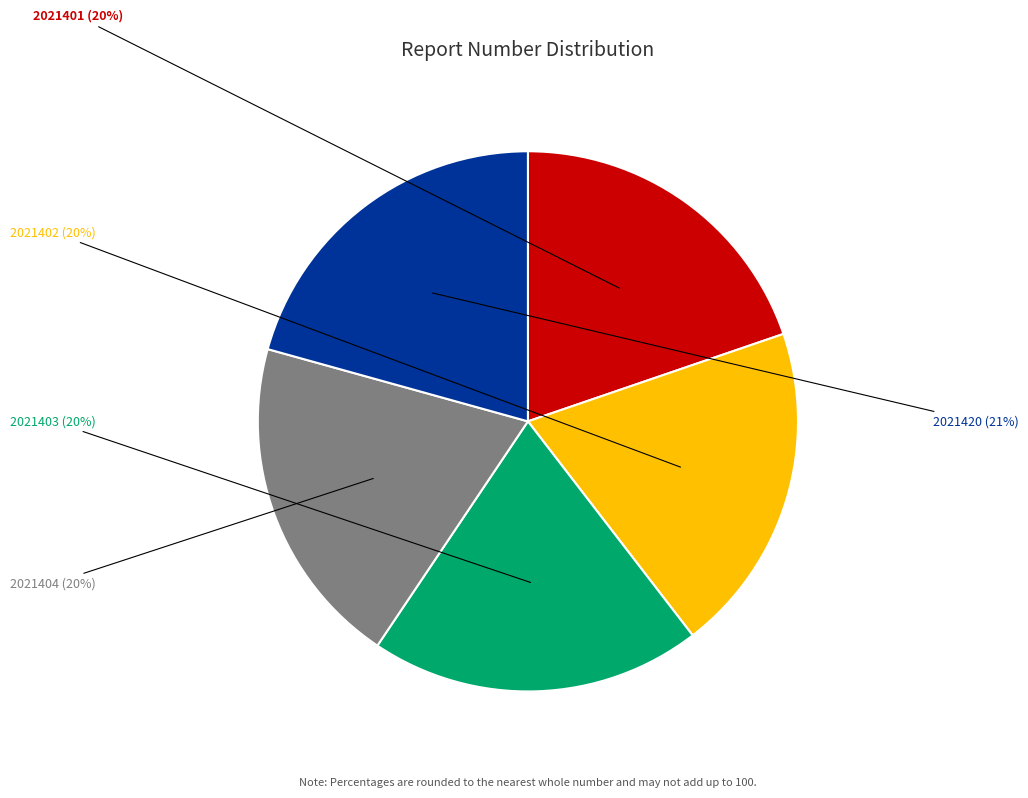

Is there a majority slice in this chart?

No